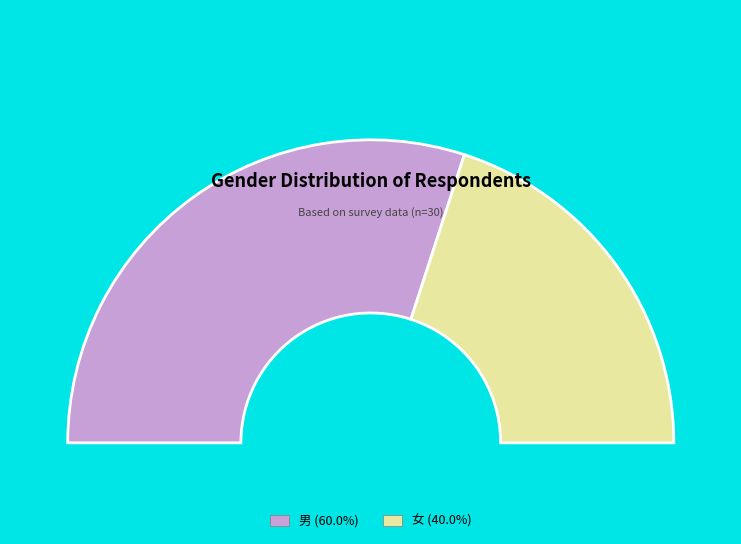

What percentage is the 女 slice, to the nearest percent?

40%